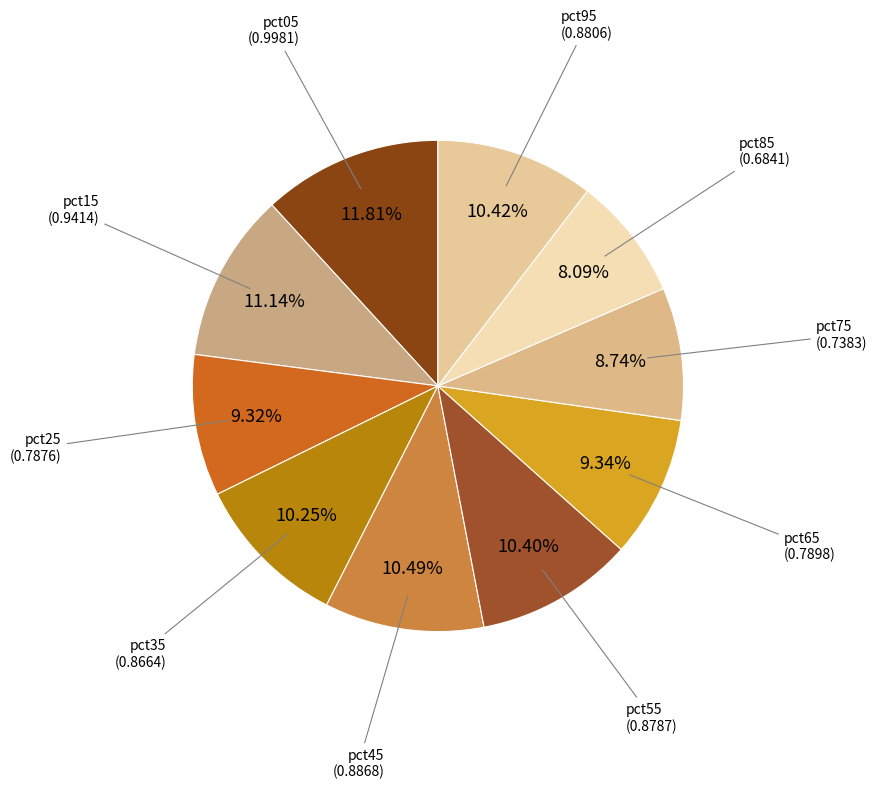

How many slices are in this pie chart?

10